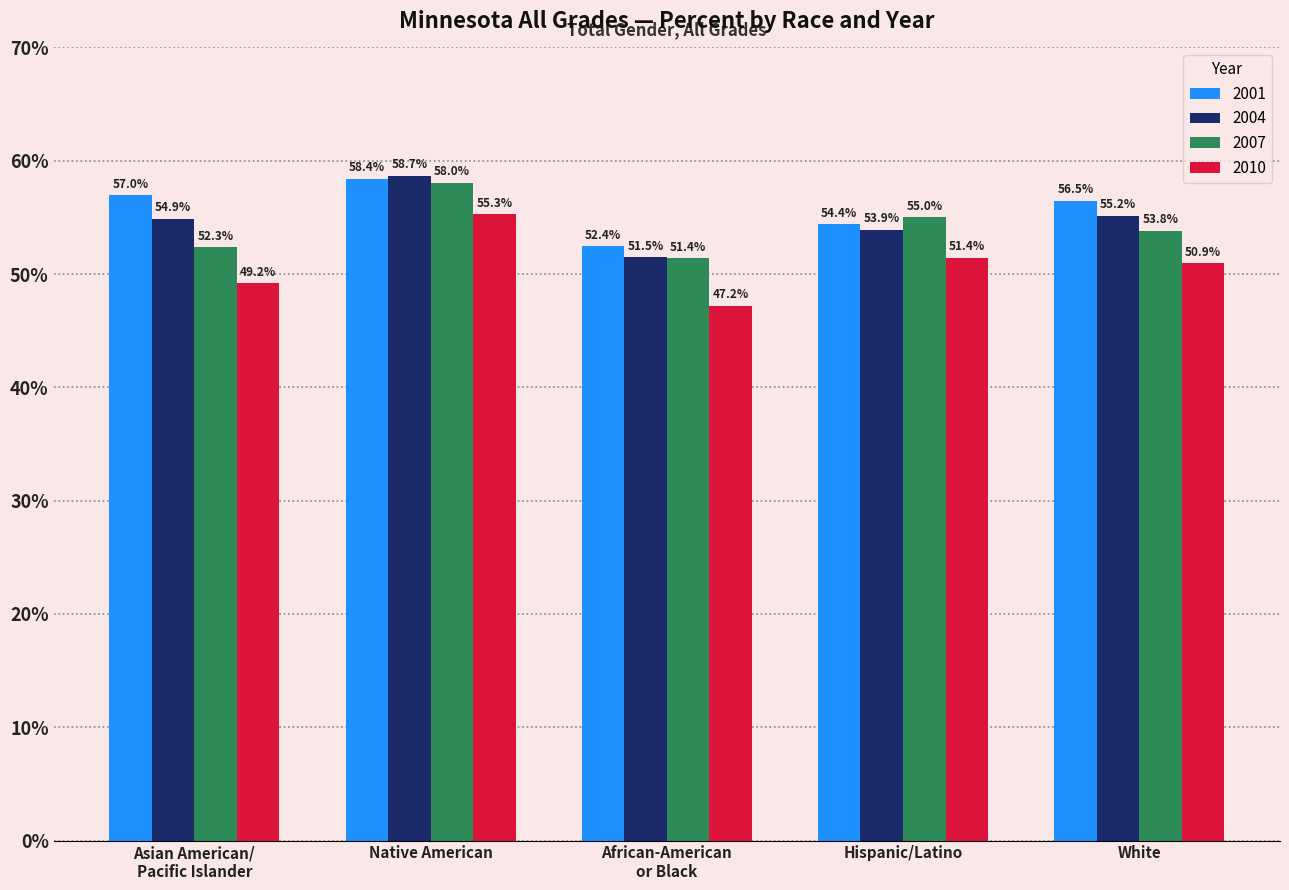

At Asian American/
Pacific Islander, list the series in order from smallest to largest.

2010, 2007, 2004, 2001